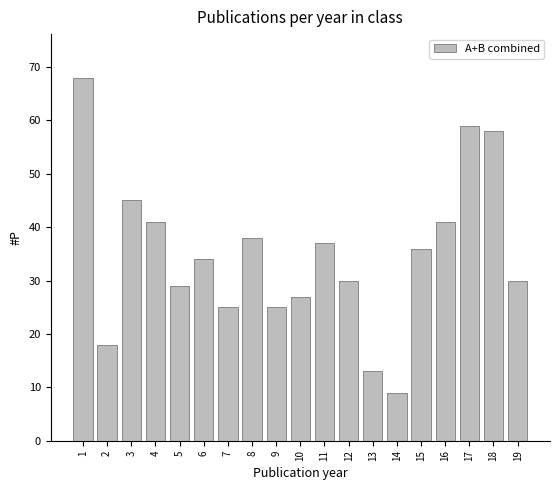

What is the value of the 2nd bar from the left?

18